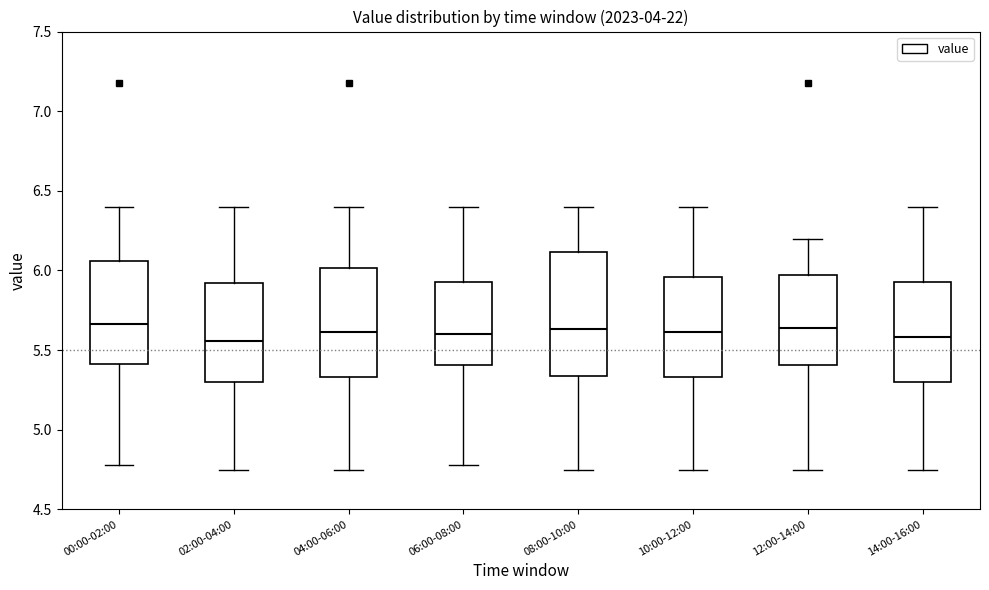

Reading left to right, transcribe this box plot: for each box, give where its median line is, the range the box spans, and where its two whiskers end, as read against the y-axis. The values are not printed on the chart, so give them approximately, as read against the axis.

00:00-02:00: median 5.65, box 5.40 to 6.05, whiskers 4.80 to 6.40
02:00-04:00: median 5.55, box 5.30 to 5.90, whiskers 4.75 to 6.40
04:00-06:00: median 5.60, box 5.35 to 6.00, whiskers 4.75 to 6.40
06:00-08:00: median 5.60, box 5.40 to 5.95, whiskers 4.80 to 6.40
08:00-10:00: median 5.65, box 5.35 to 6.10, whiskers 4.75 to 6.40
10:00-12:00: median 5.60, box 5.35 to 5.95, whiskers 4.75 to 6.40
12:00-14:00: median 5.65, box 5.40 to 5.95, whiskers 4.75 to 6.20
14:00-16:00: median 5.60, box 5.30 to 5.95, whiskers 4.75 to 6.40